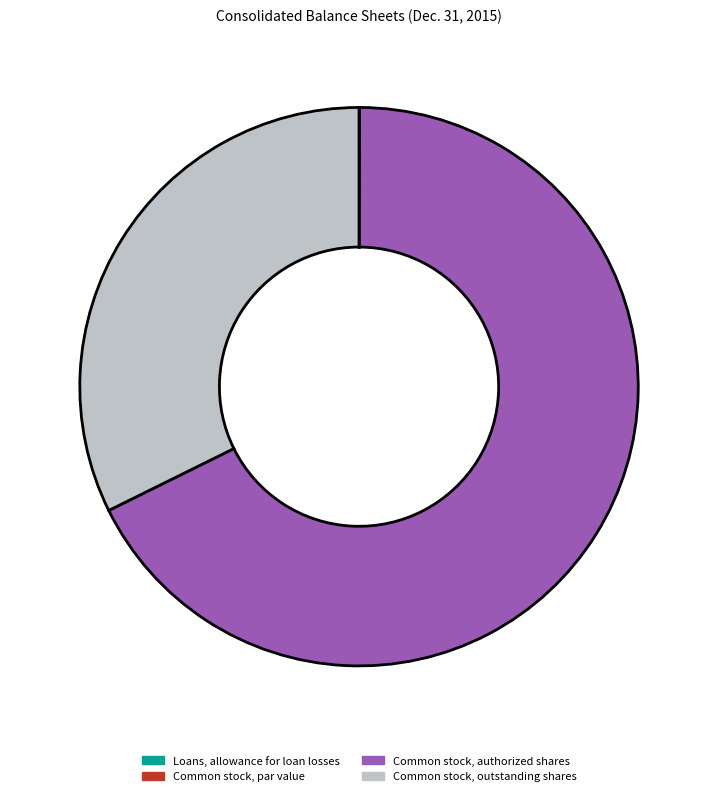

True or false: Common stock, outstanding shares accounts for 32% of the total.

True